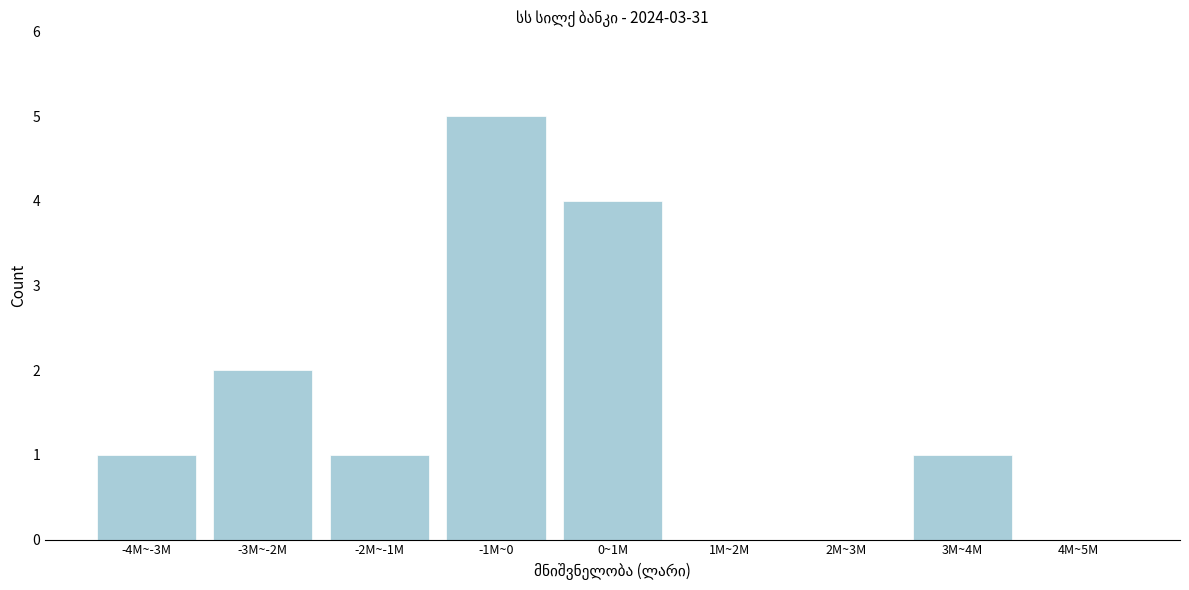

Reading left to right, list all the values displayed in this chart.

-4M~-3M=1	-3M~-2M=2	-2M~-1M=1	-1M~0=5	0~1M=4	1M~2M=0	2M~3M=0	3M~4M=1	4M~5M=0